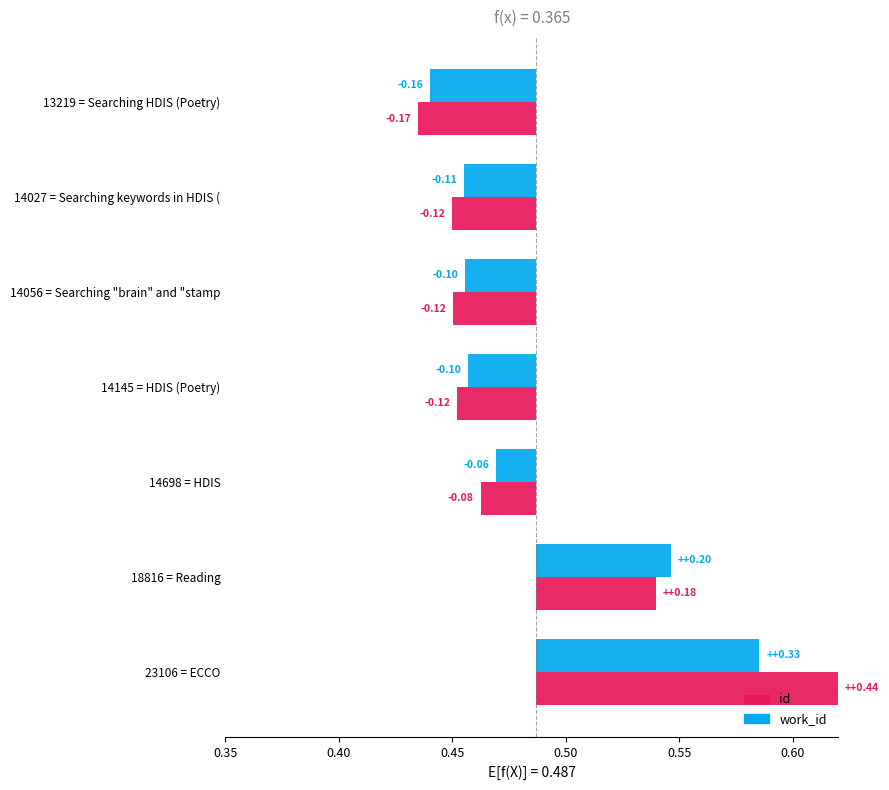

Read the work_id value at 18816 = Reading.

0.1